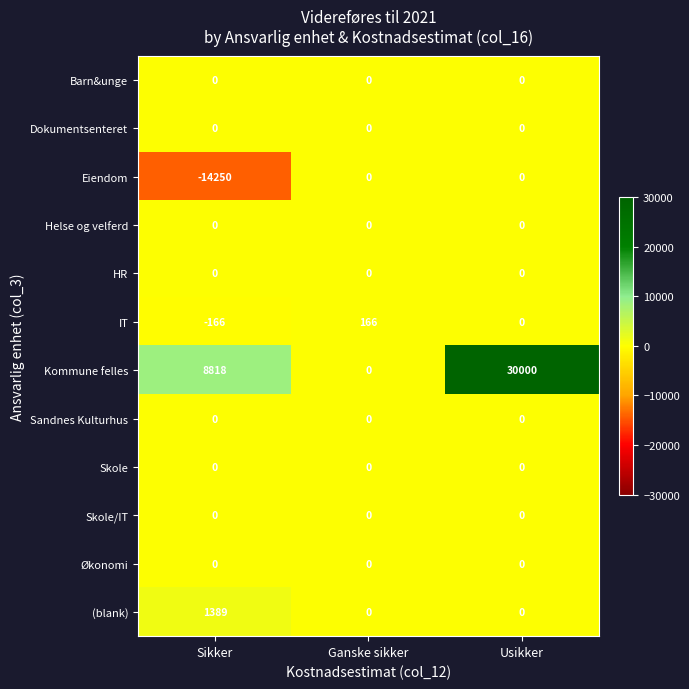

What is the difference between the maximum and minimum values in the (blank) series?

1389